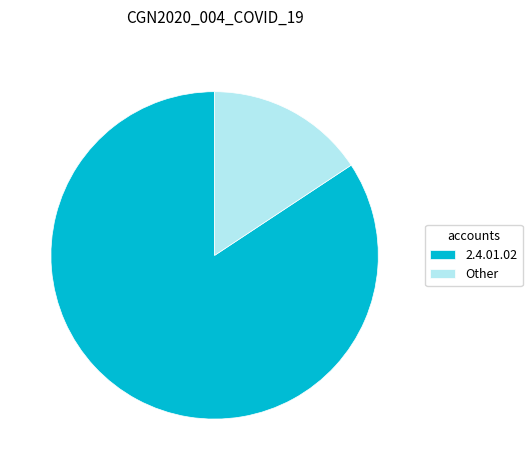

How many segments does this pie chart have?

2